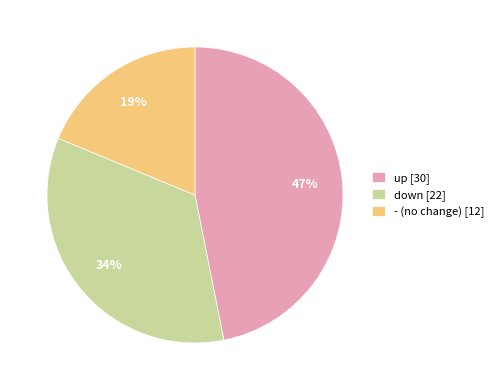

What percentage is the down slice, to the nearest percent?

34%